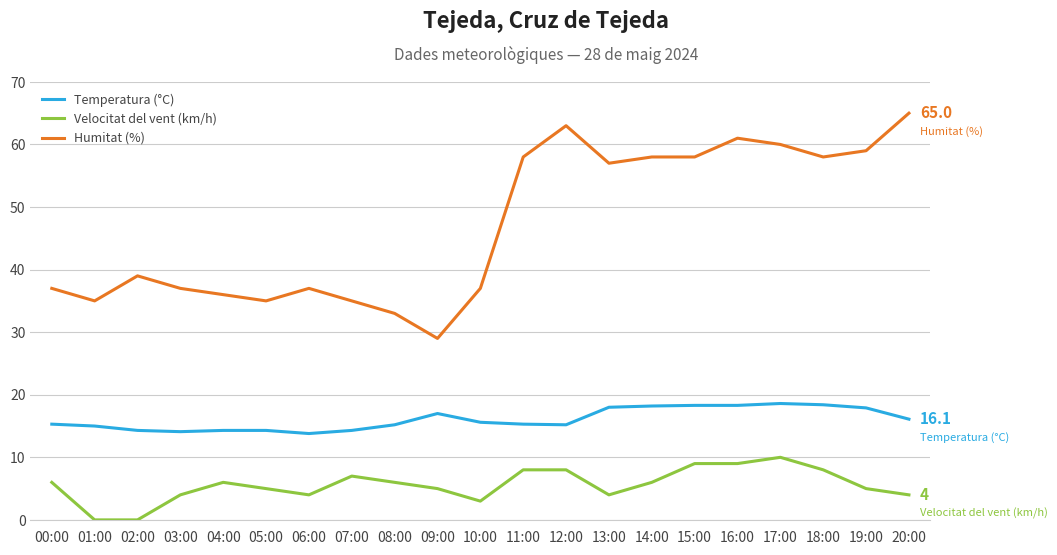

True or false: Temperatura (°C) and Humitat (%) intersect in this chart.

False